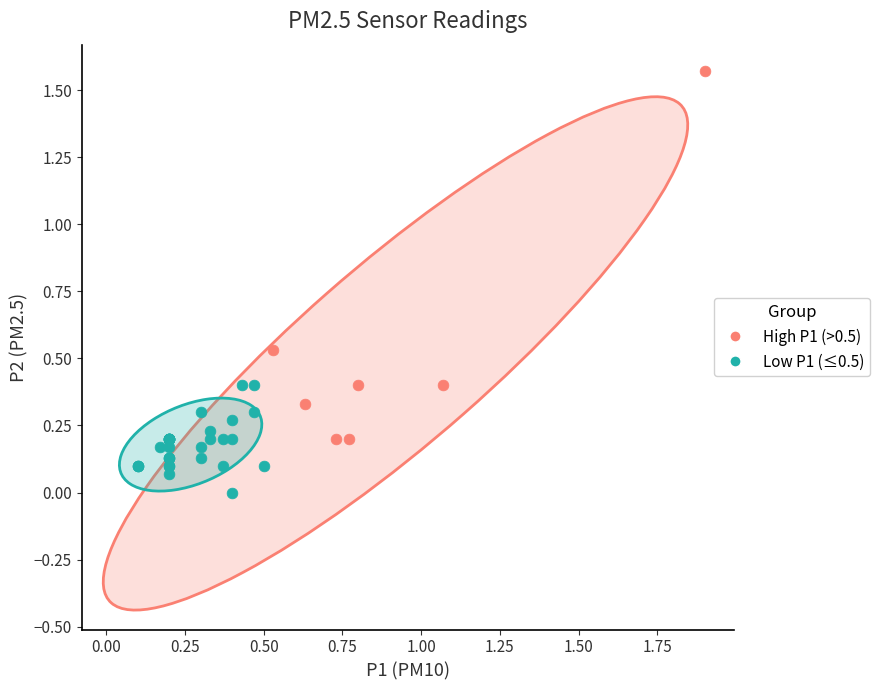

Which series has the largest Y range (max minus min)?

High P1 (>0.5)